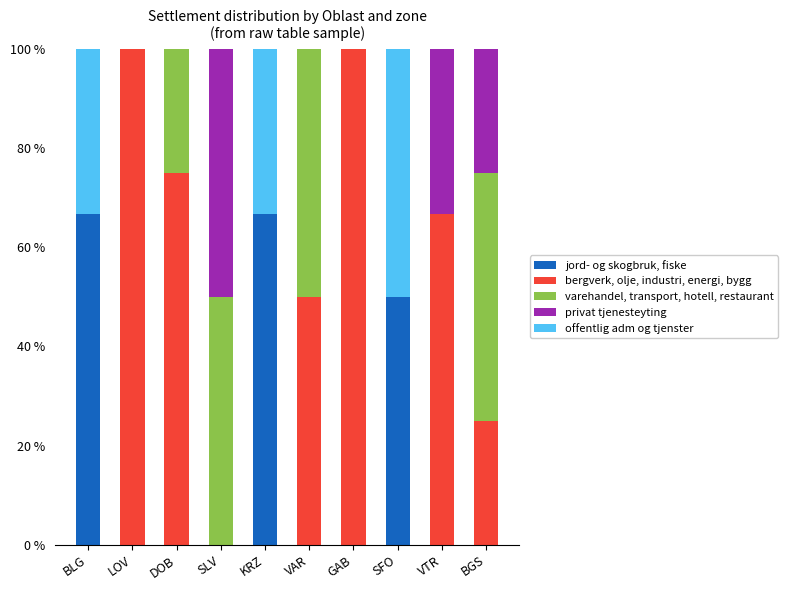

Count the number of data series in this chart.

5